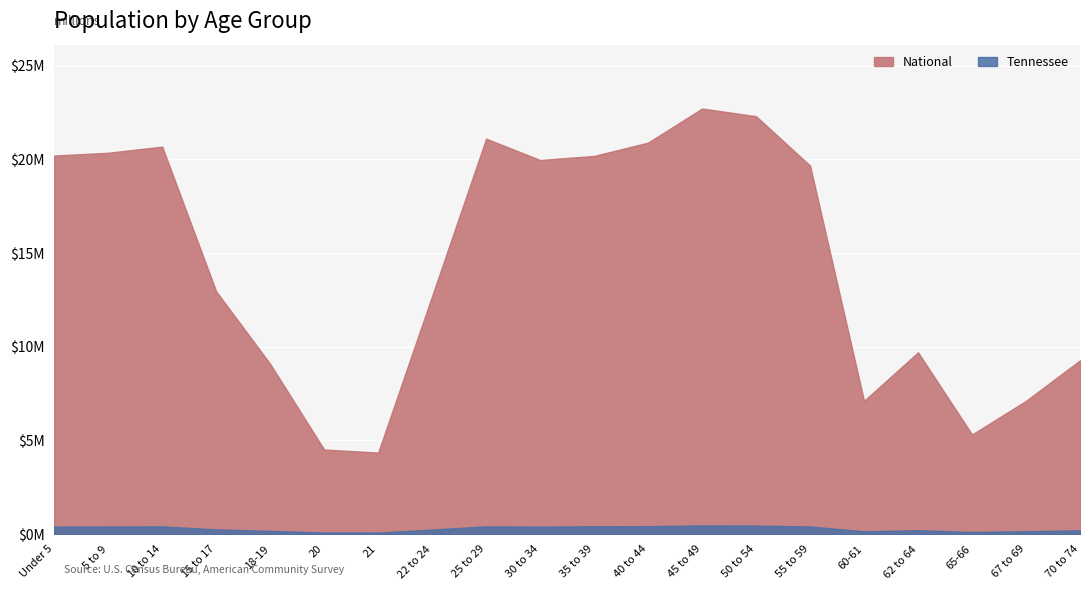

True or false: This Area and National intersect in this chart.

False